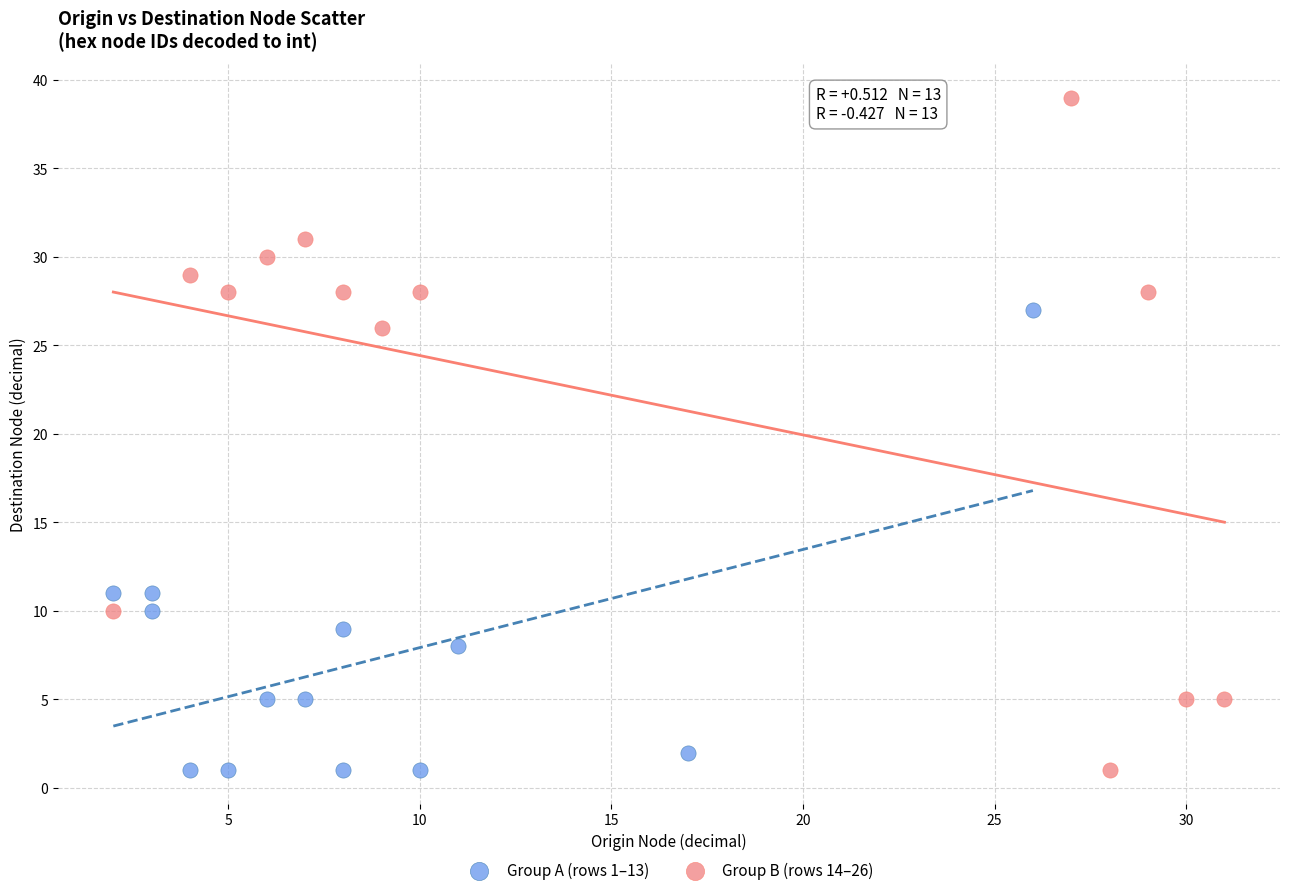

Which series reaches the maximum Y coordinate?

Group B (rows 14–26)